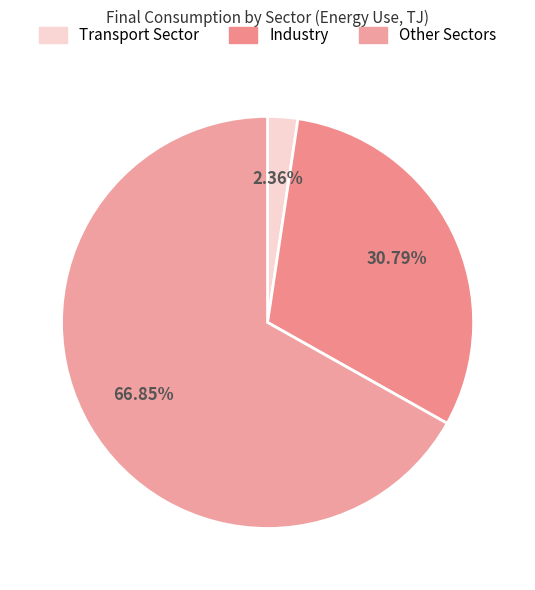

How much of the chart is everything except Other Sectors?

33.1%